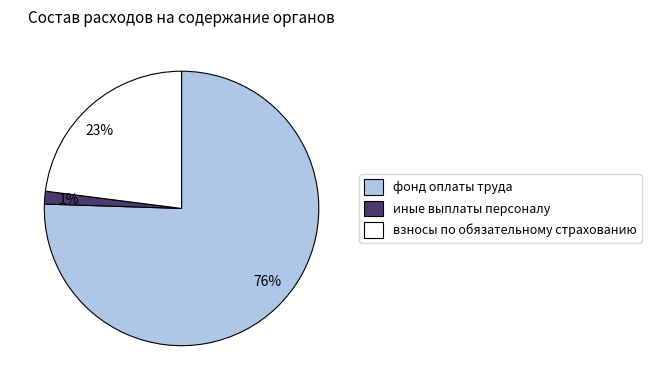

Does фонд оплаты труда account for over 50% of the chart?

Yes